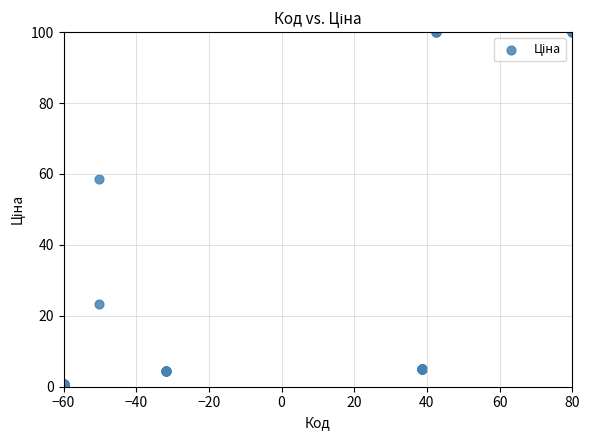

What Y value in the scatter plot is closest to 50?

58.6